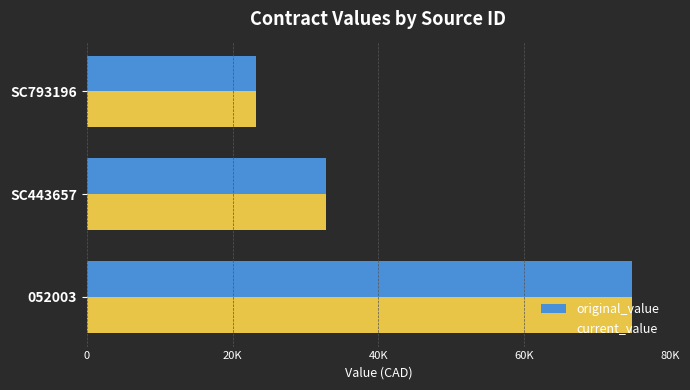

What is the average value of the original_value series?

43550